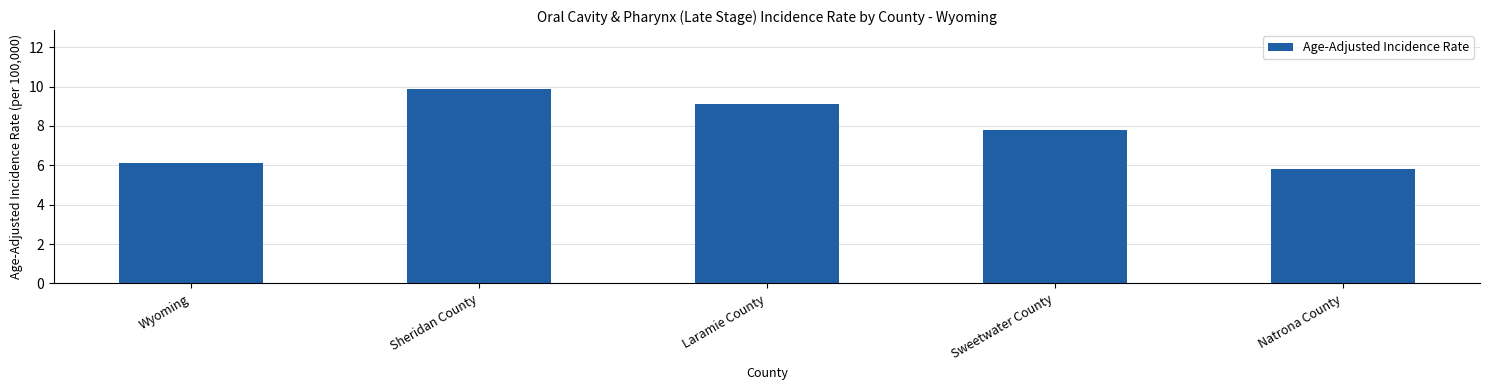

What is the change in value from Laramie County to Natrona County?

-3.3